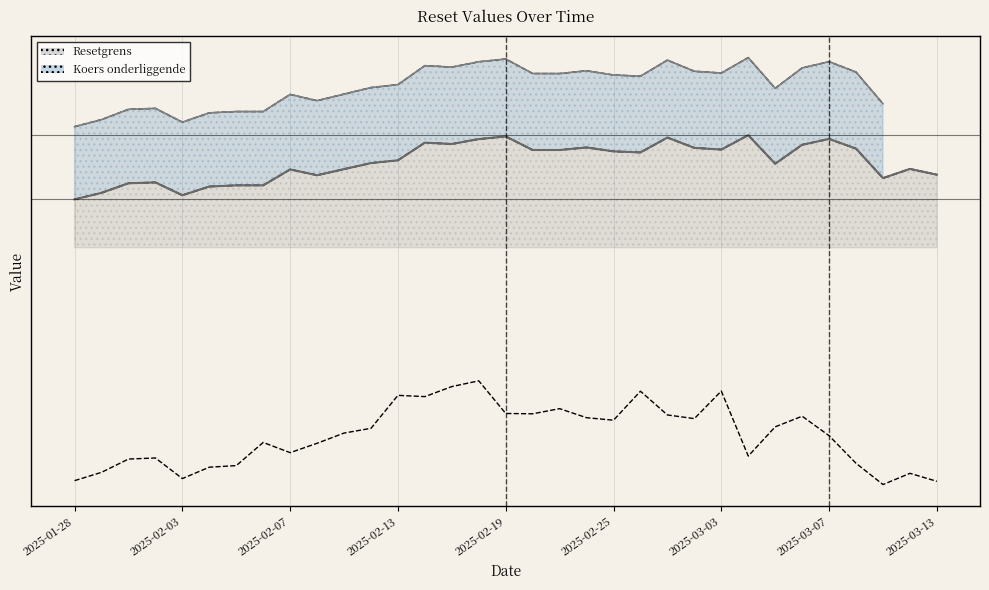

What is the maximum value shown in the chart?

5540.7